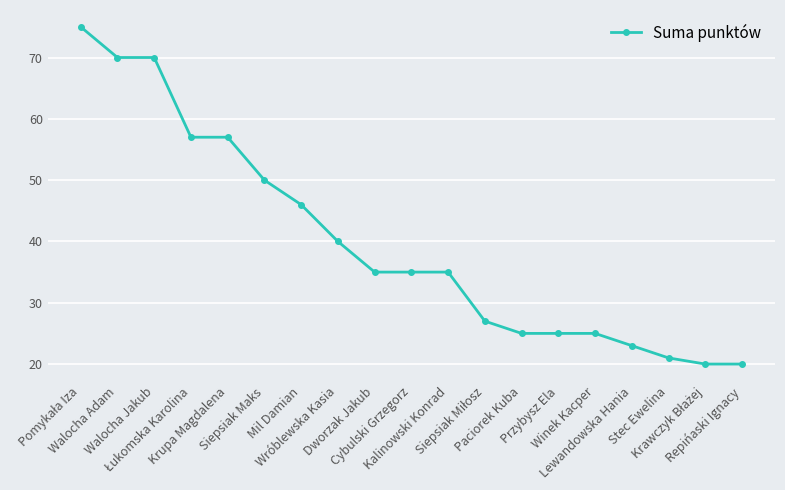

What is the smallest value displayed?

20